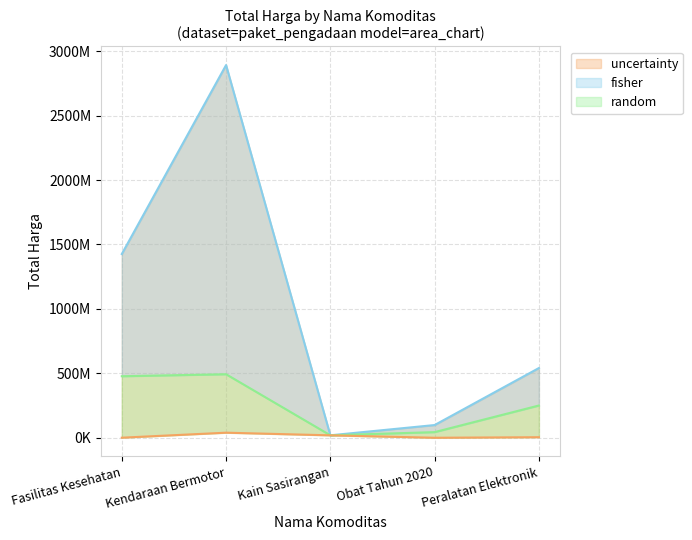

What is the label of the 5th point from the right?

Fasilitas Kesehatan